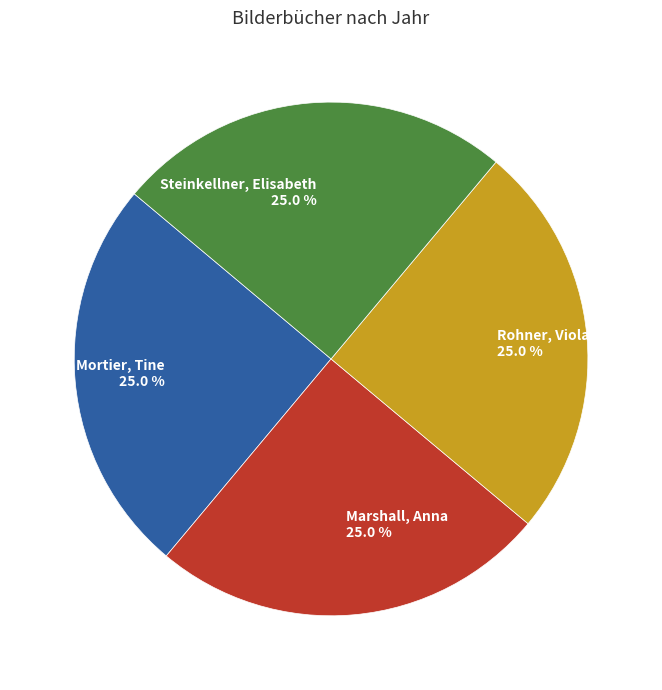

How much of the chart is everything except Marshall, Anna?

75.0%